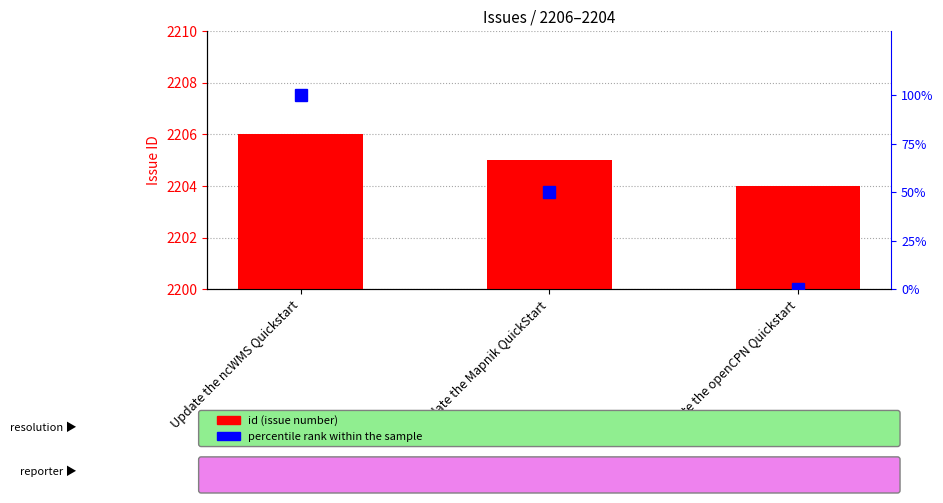

Which category has the highest value across all series?

Update the ncWMS Quickstart